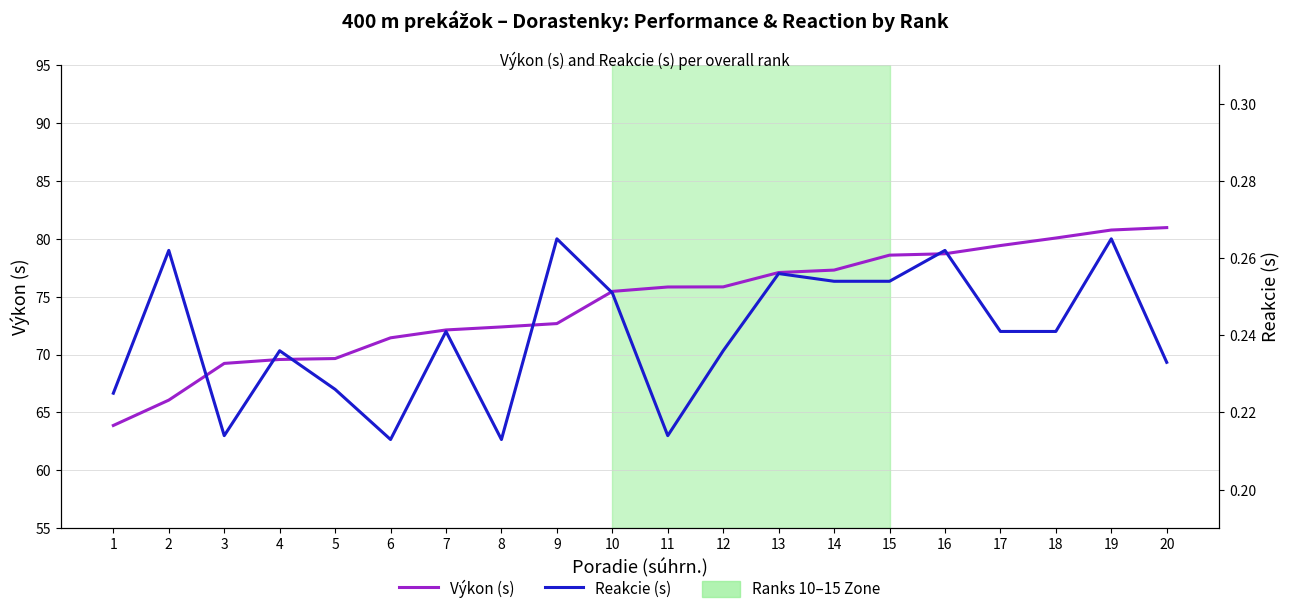

At which label is Výkon (s) closest to 72?

7